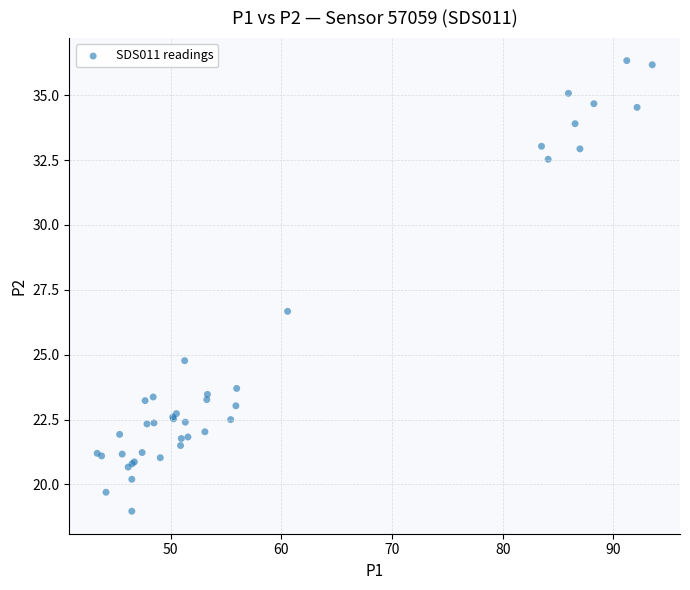

What Y value in the scatter plot is closest to 27?

26.7